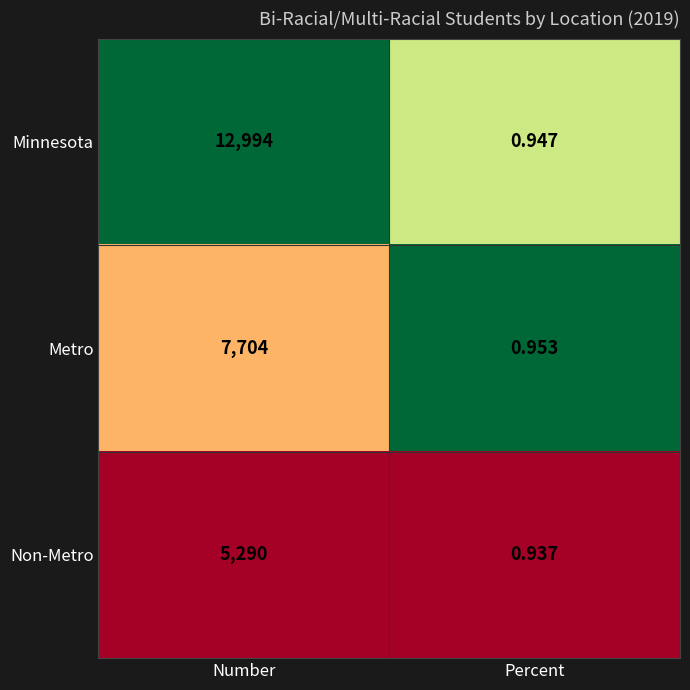

Which series has the widest spread of values?

Minnesota